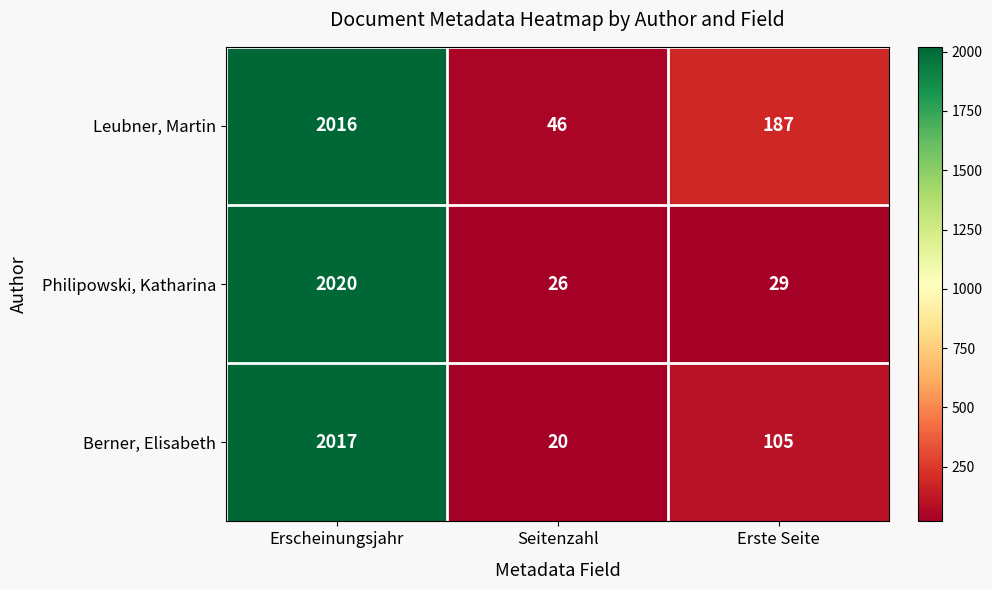

Rank the series by their average value, from lowest to highest.

Philipowski, Katharina, Berner, Elisabeth, Leubner, Martin